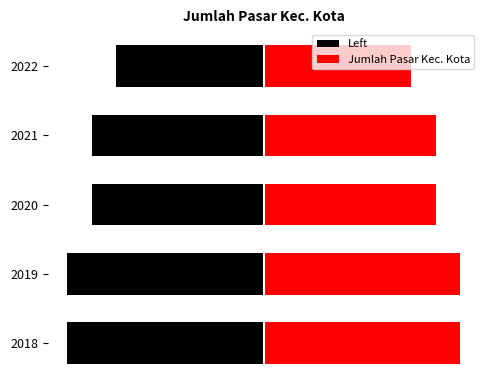

Reading left to right, extract all data points from this chart.

2018=8	2019=8	2020=7	2021=7	2022=6